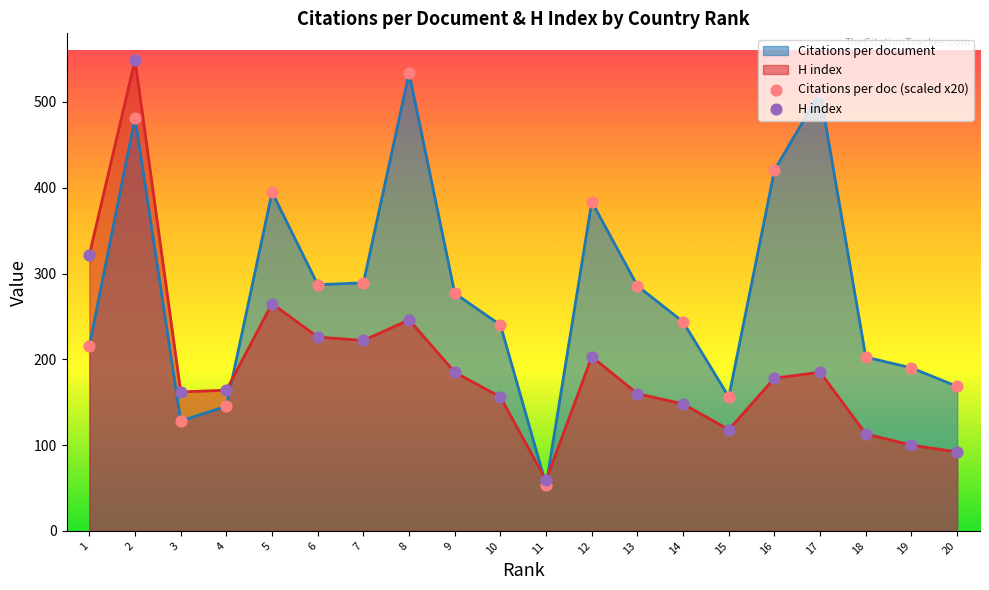

Which series reaches the minimum Y coordinate?

Citations per doc (scaled x20)